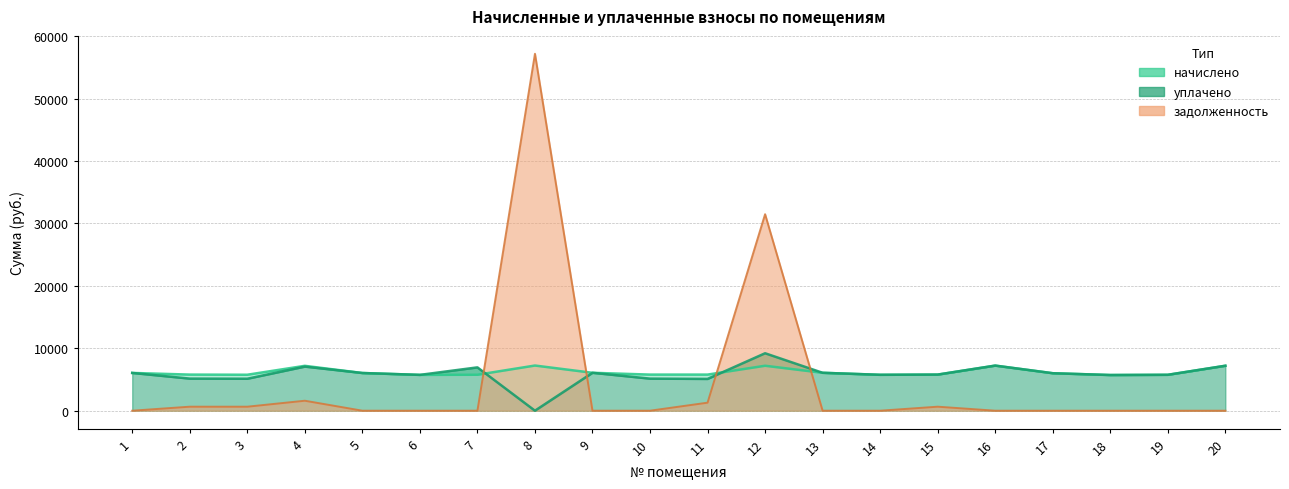

True or false: задолженность has a value of 0.0 at 10.

True